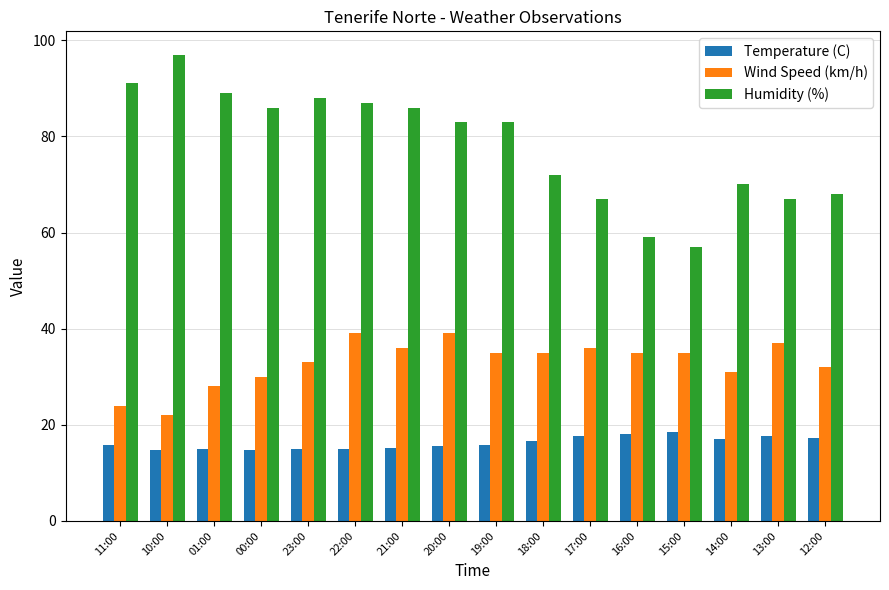

What is the average value of the Wind Speed (km/h) series?

32.9